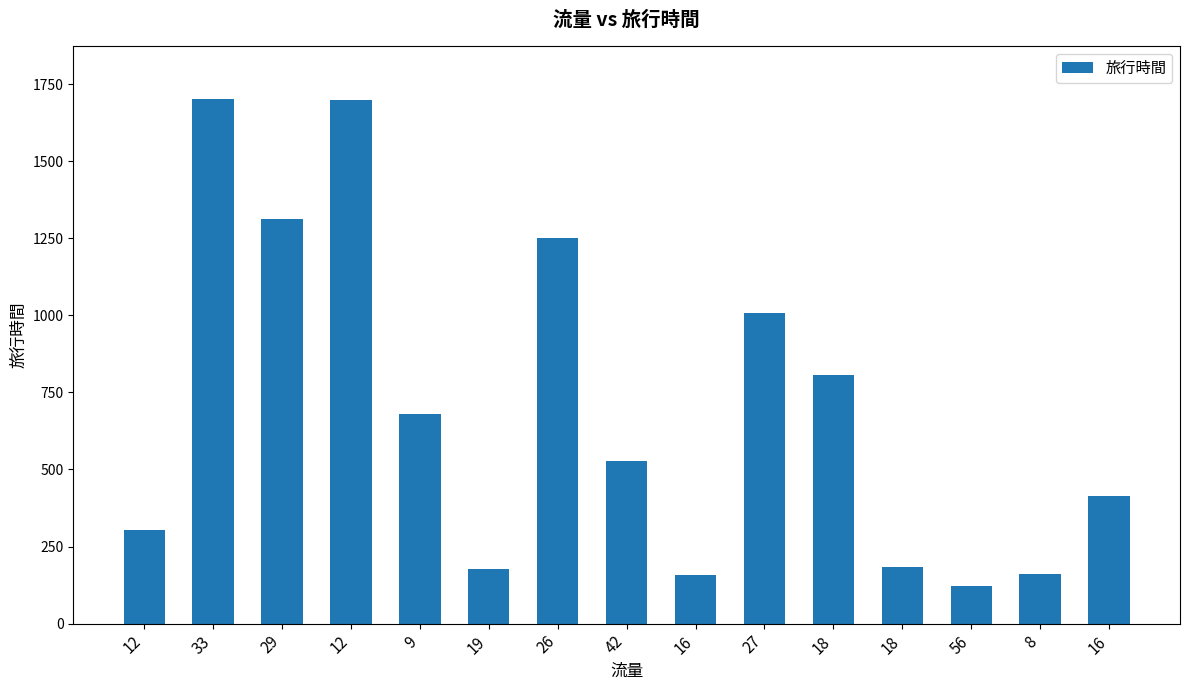

Does the chart contain stacked bars?

No